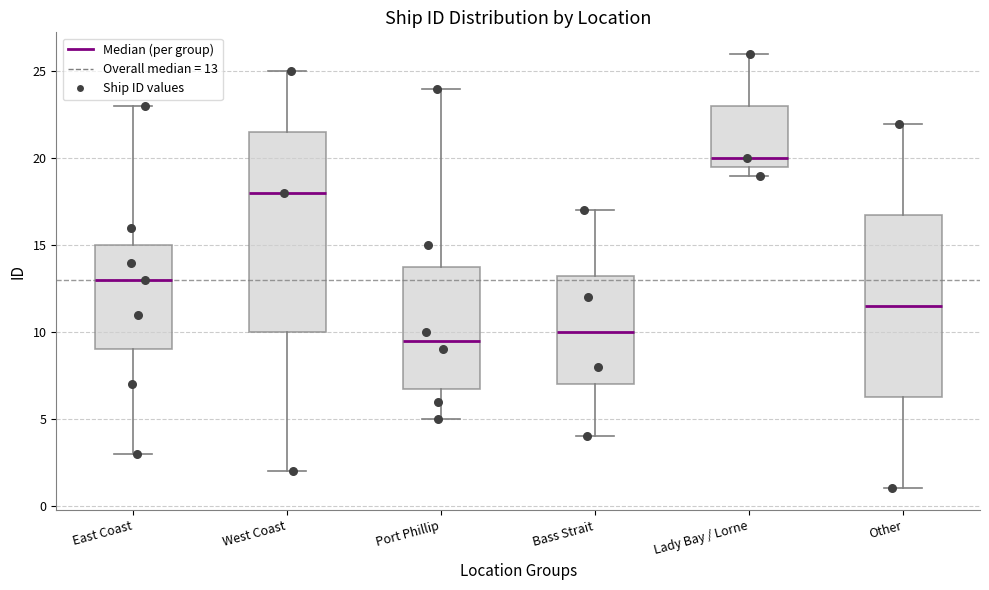

Which box is the tallest, from its lower edge to its upper edge?

West Coast